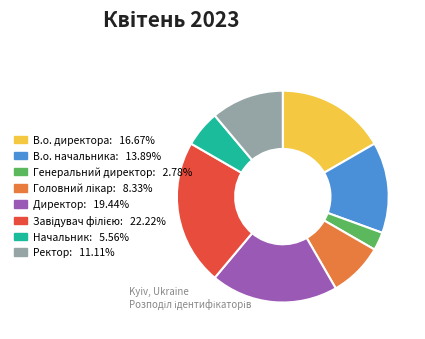

Between Ректор and В.о. директора, which is larger?

В.о. директора